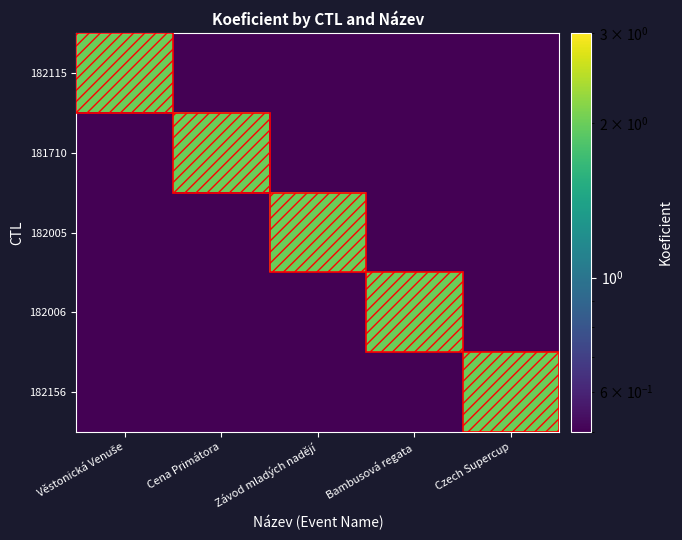

How many data points does each series have?

5